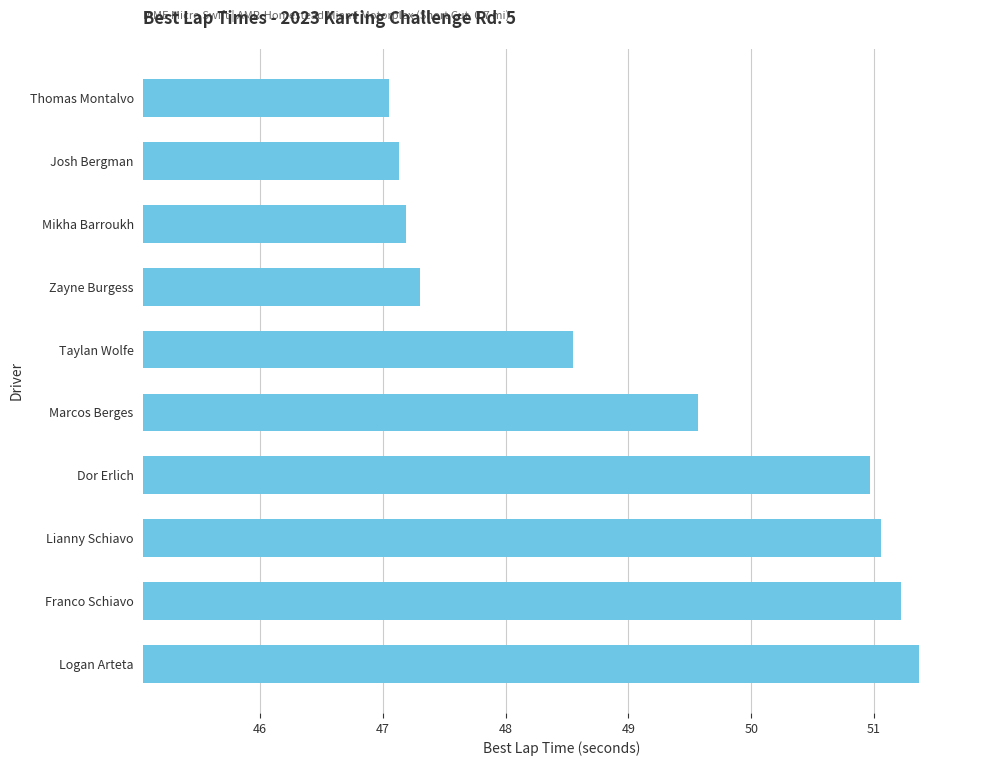

How many bars are there in total?

10